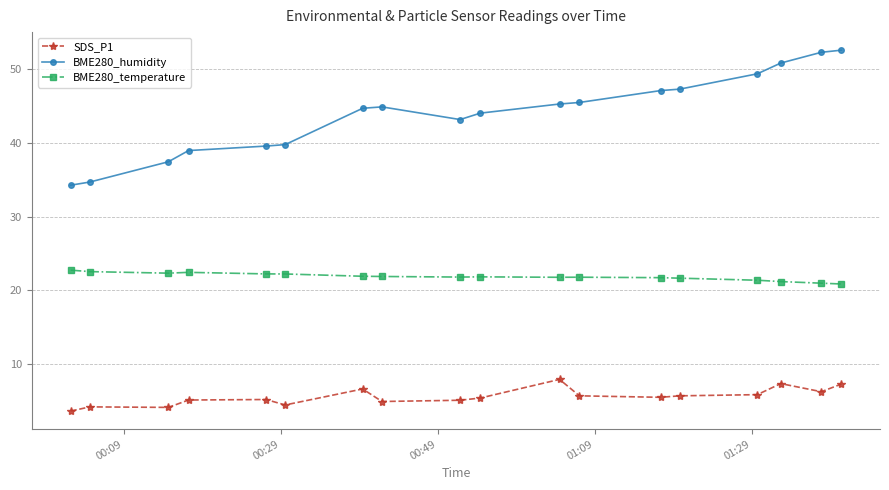

What is the minimum value shown in the chart?

3.6